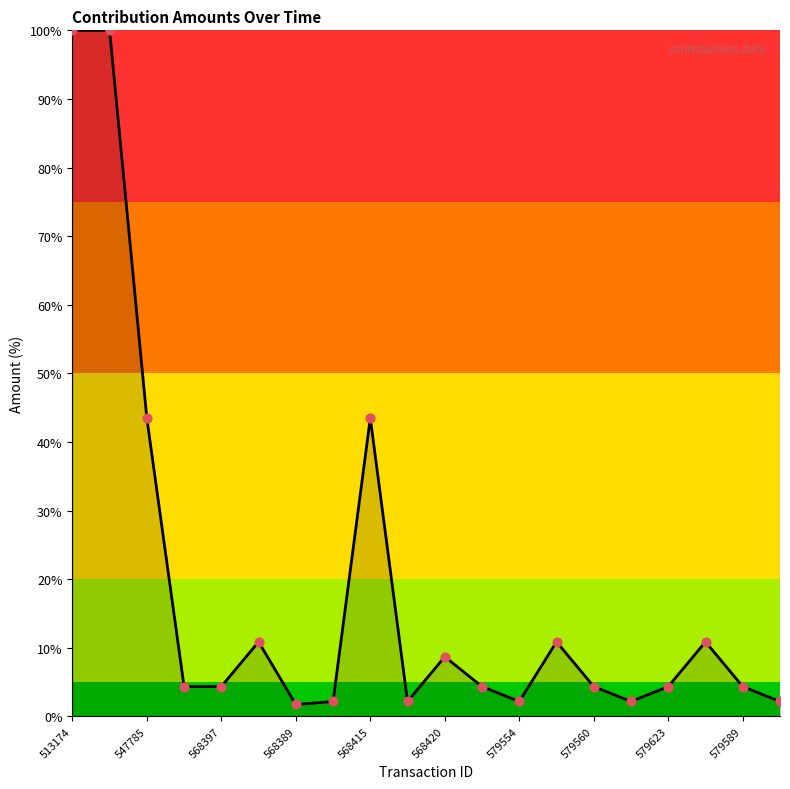

What is the maximum value shown in the chart?

100.0